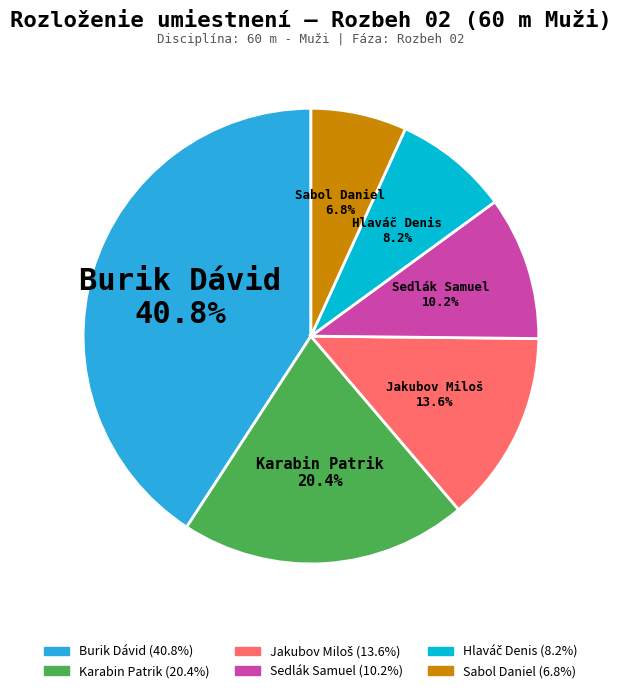

Is Karabin Patrik the majority of the pie?

No